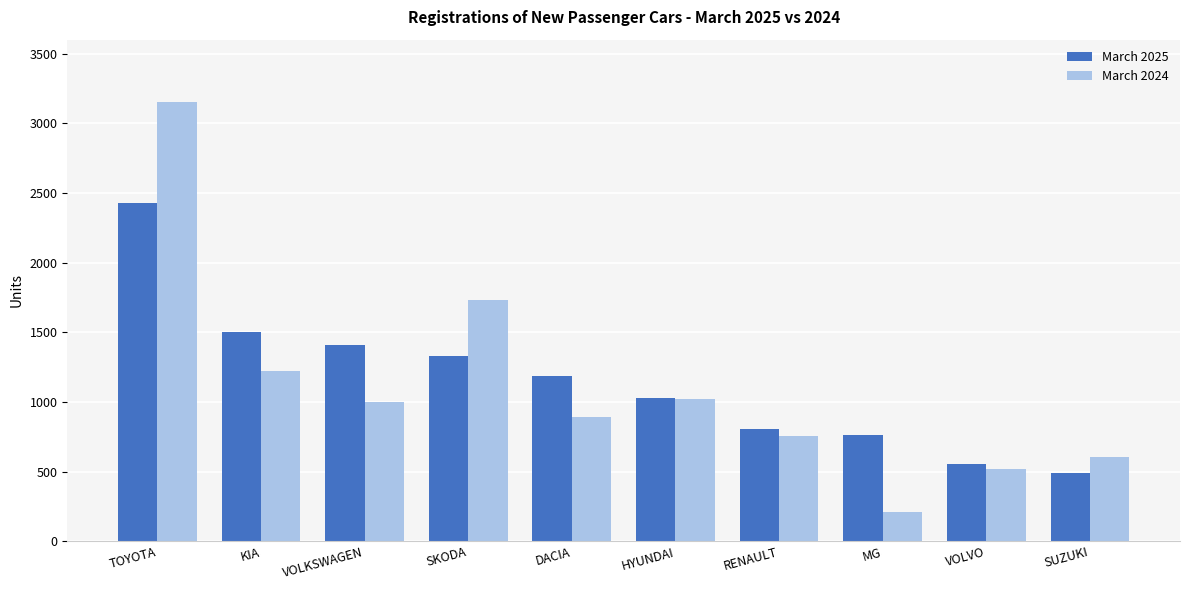

What is the label of the 9th bar from the left?

VOLVO